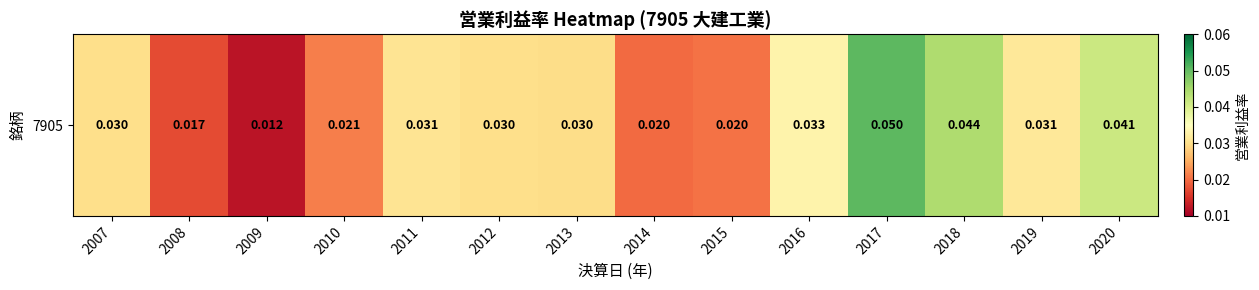

Is it true that the value at 2019 is 0.0?

False